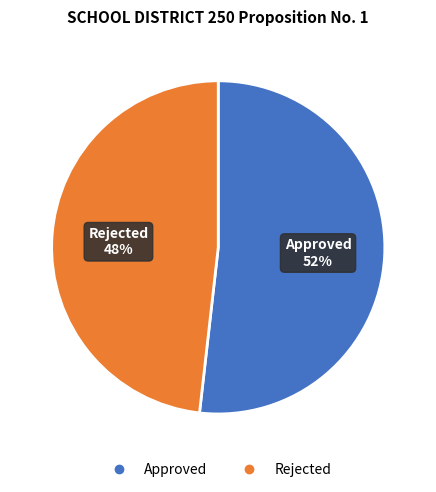

What is the ratio of the value at Approved to the value at Rejected?

1.1